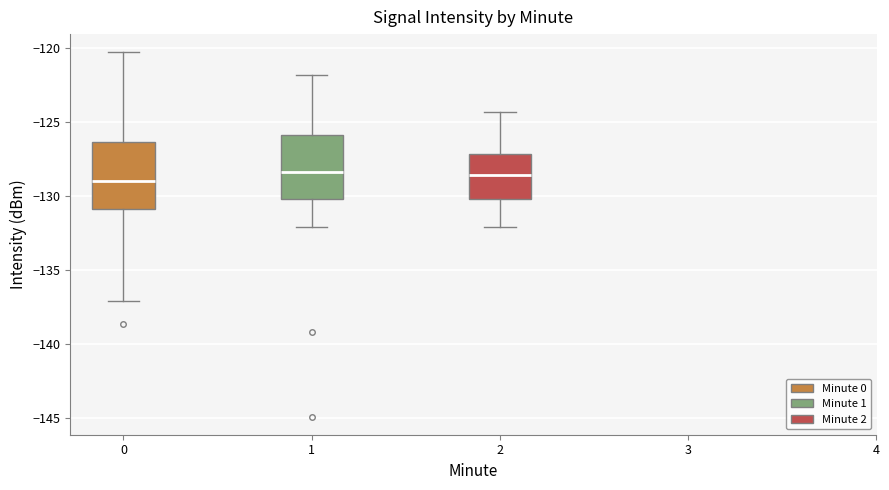

Reading left to right, transcribe this box plot: for each box, give where its median line is, the range the box spans, and where its two whiskers end, as read against the y-axis. The values are not printed on the chart, so give them approximately, as read against the axis.

0: median -129.0, box -131.0 to -126.5, whiskers -137.0 to -120.5
1: median -128.5, box -130.0 to -126.0, whiskers -132.0 to -122.0
2: median -128.5, box -130.0 to -127.0, whiskers -132.0 to -124.5